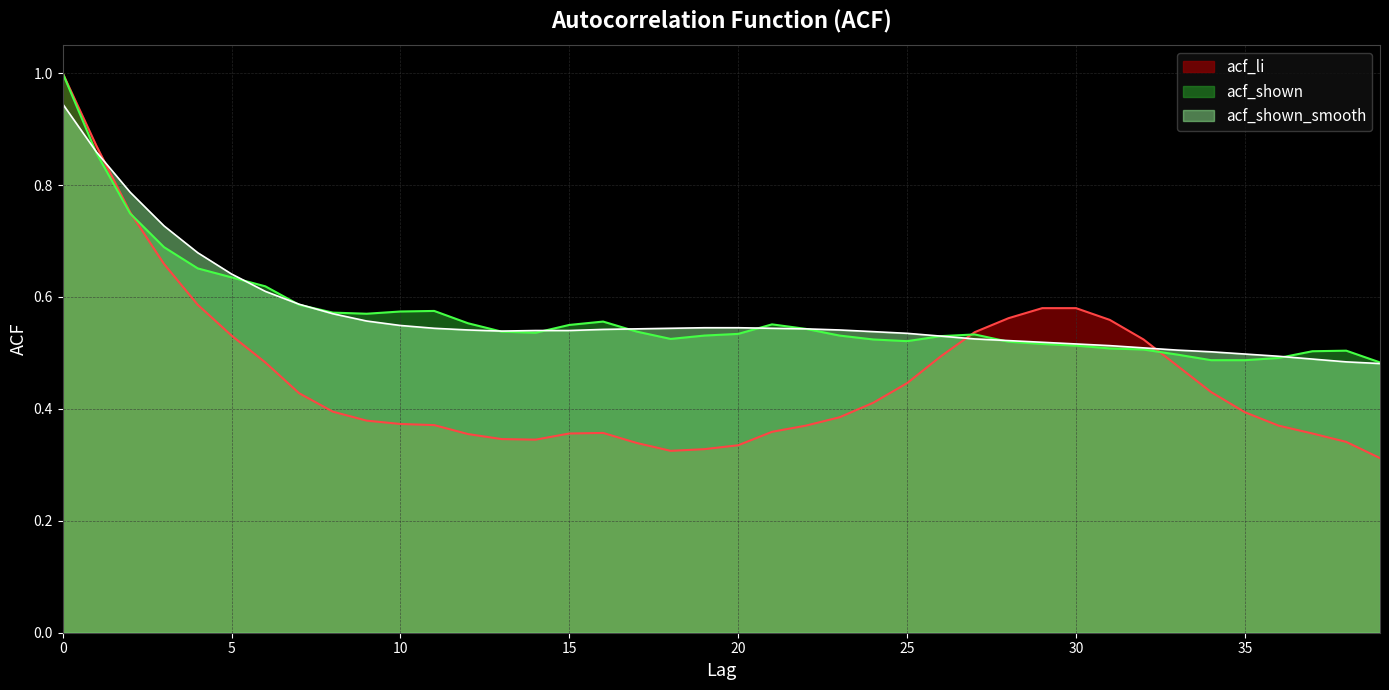

Between 5 and 22, which is larger?

5